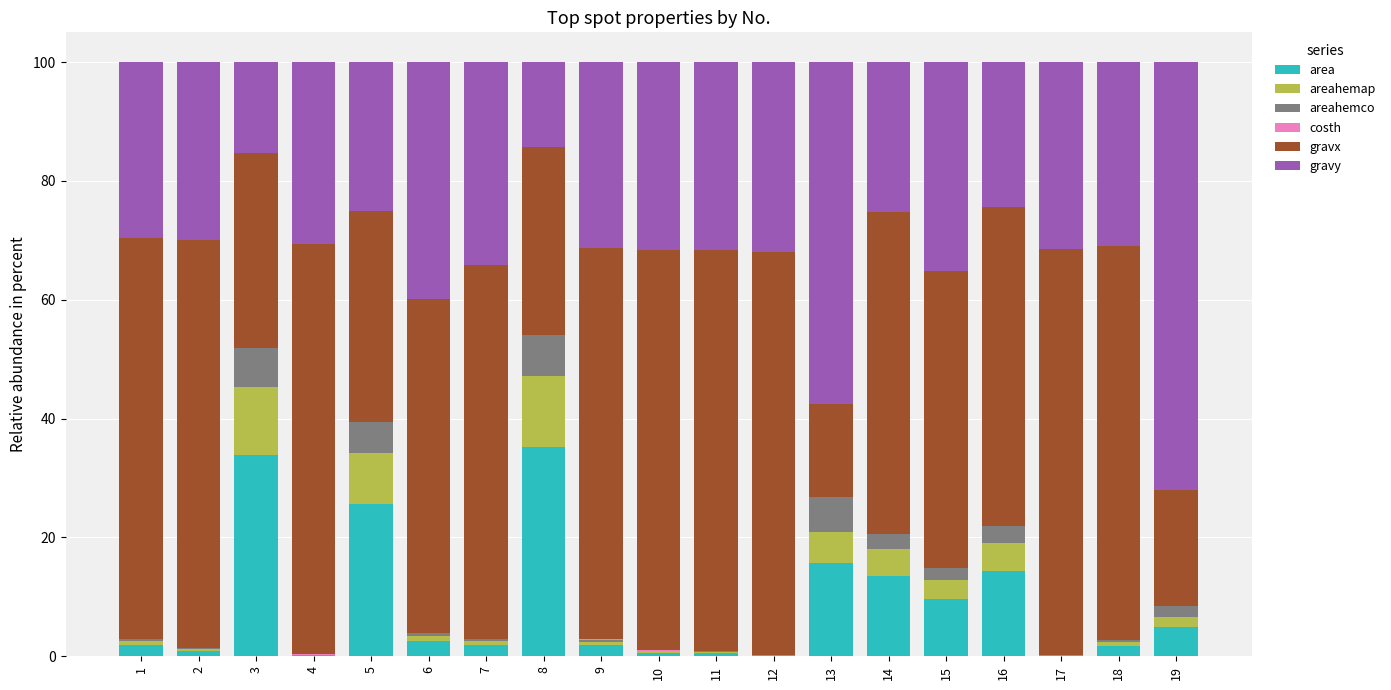

What is the sum of all area values?

165.2